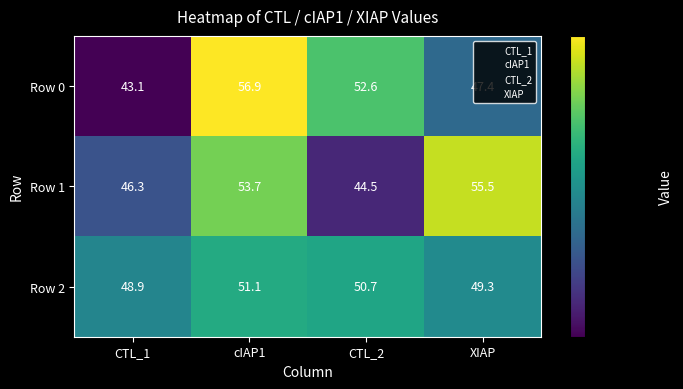

What is the maximum value shown in the chart?

56.9